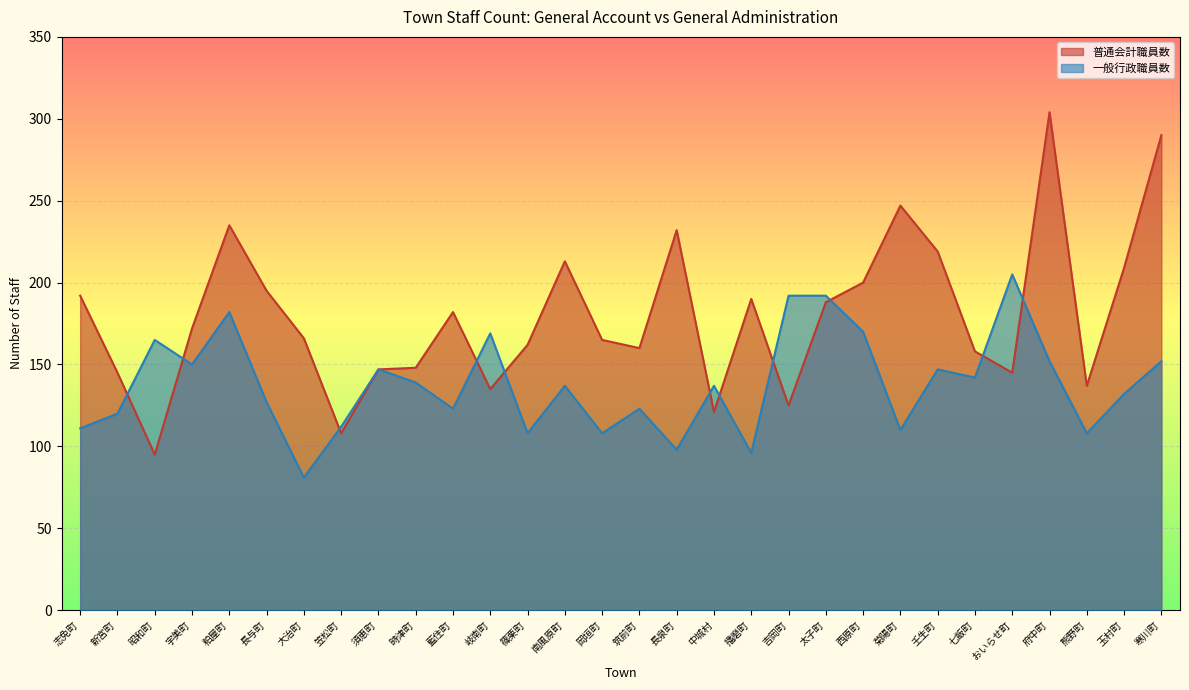

The 普通会計職員数 series shows 76 at 笠松町. True or false?

False